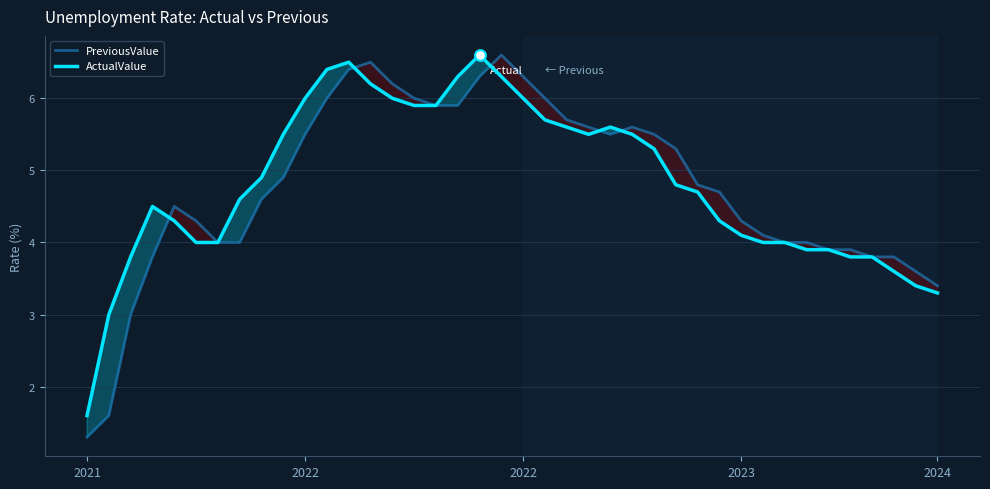

What are all the series names shown in the legend?

PreviousValue, ActualValue